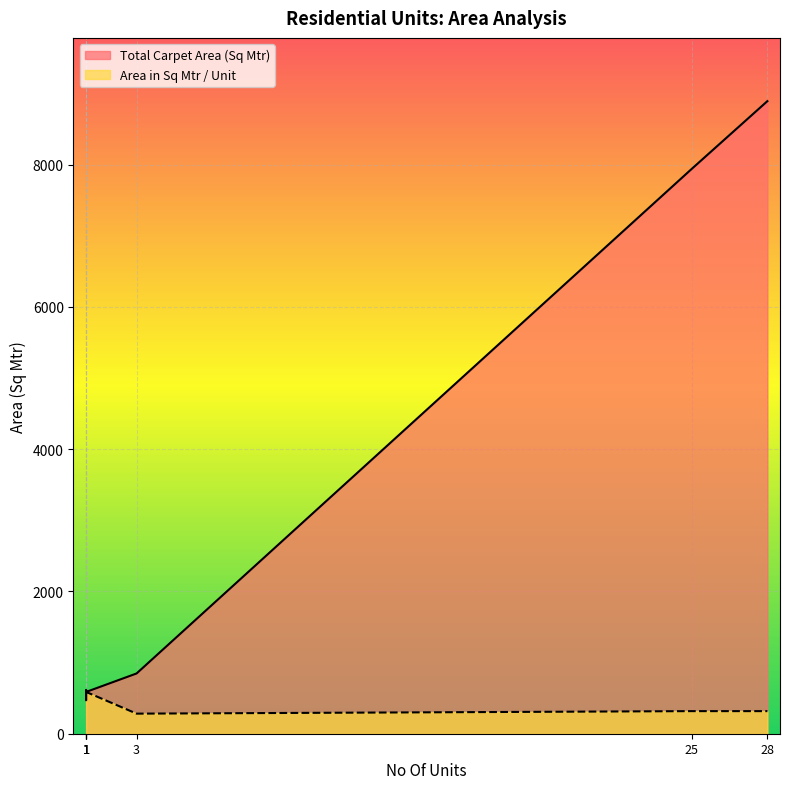

What is the minimum value for Area in Sq Mtr / Unit?

282.4